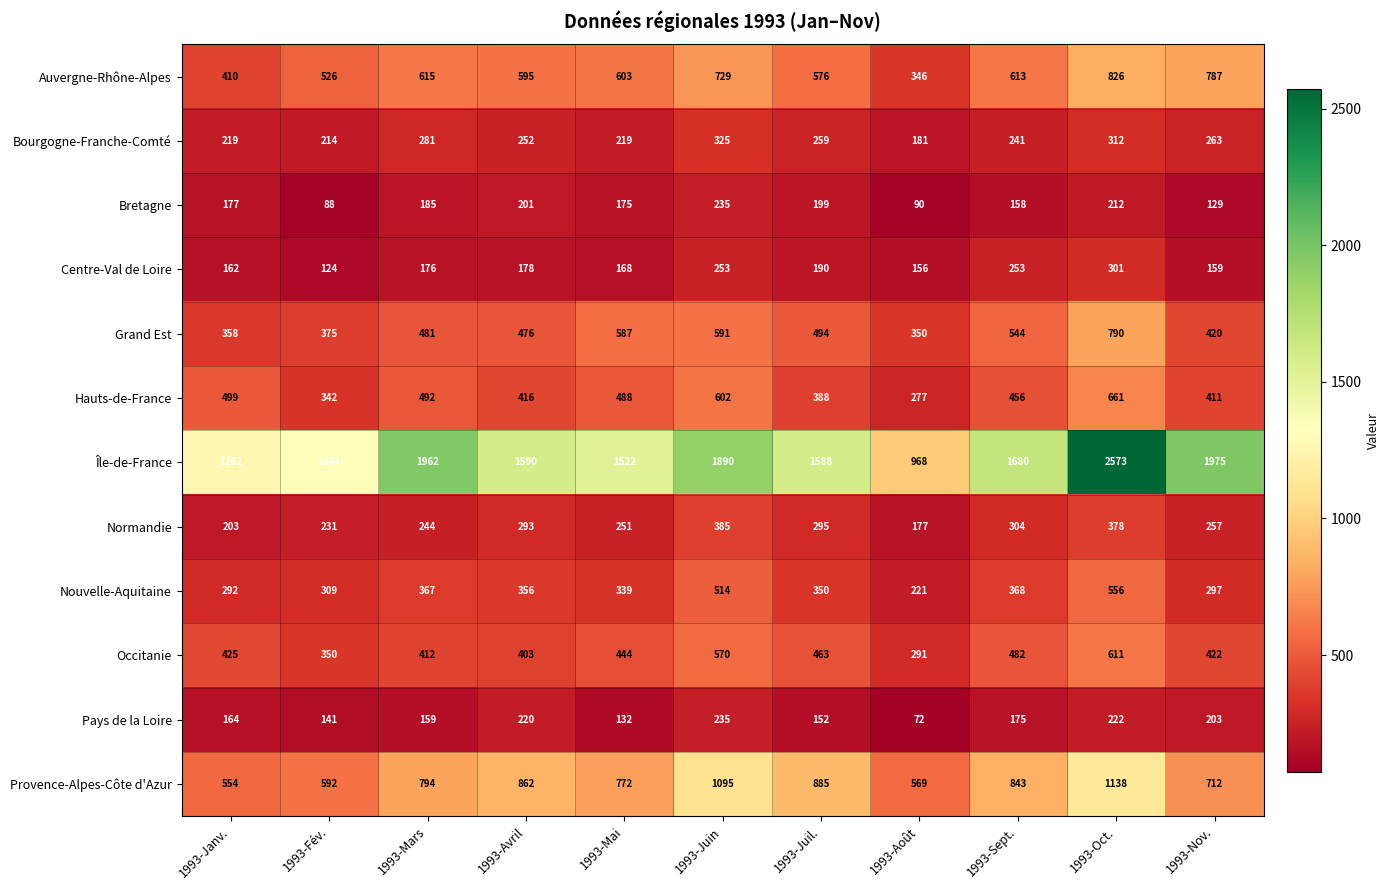

What is the spread (max minus min) of values at 1993-Avril?

1412